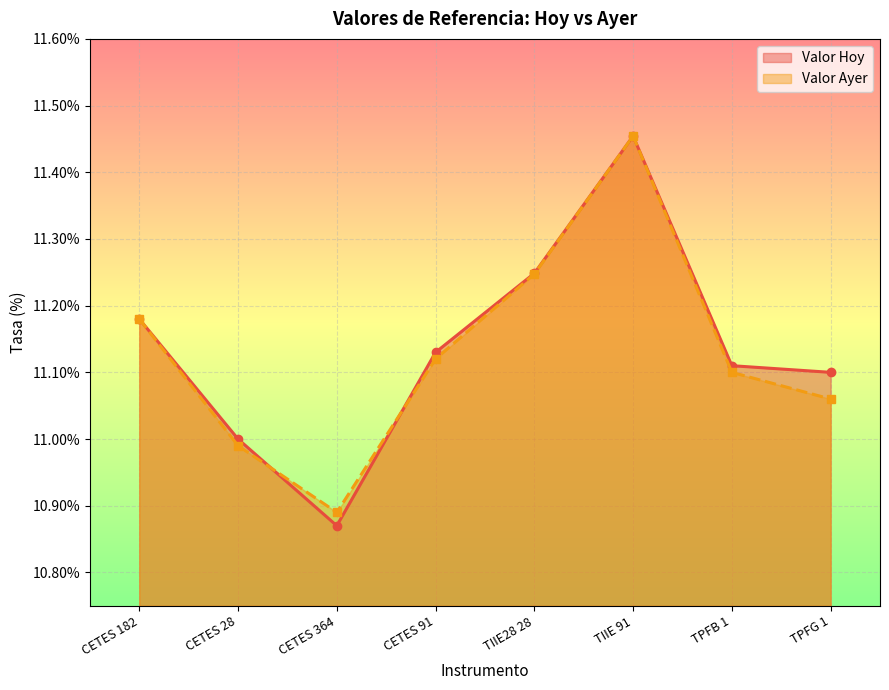

At how many categories does at least one series exceed 10?

8